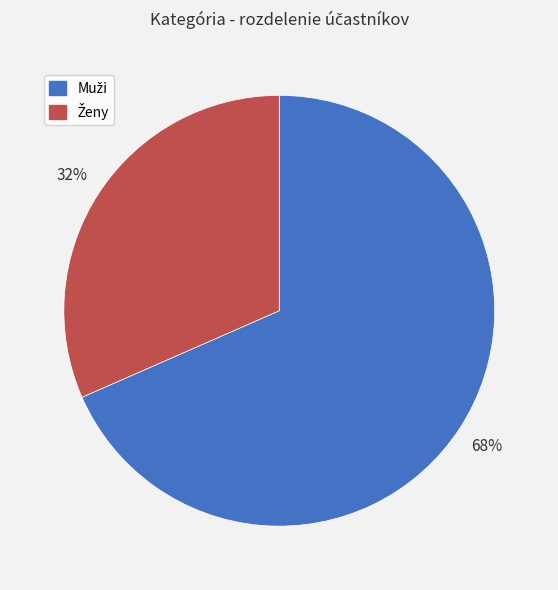

To the nearest percent, what is the average slice percentage?

50%